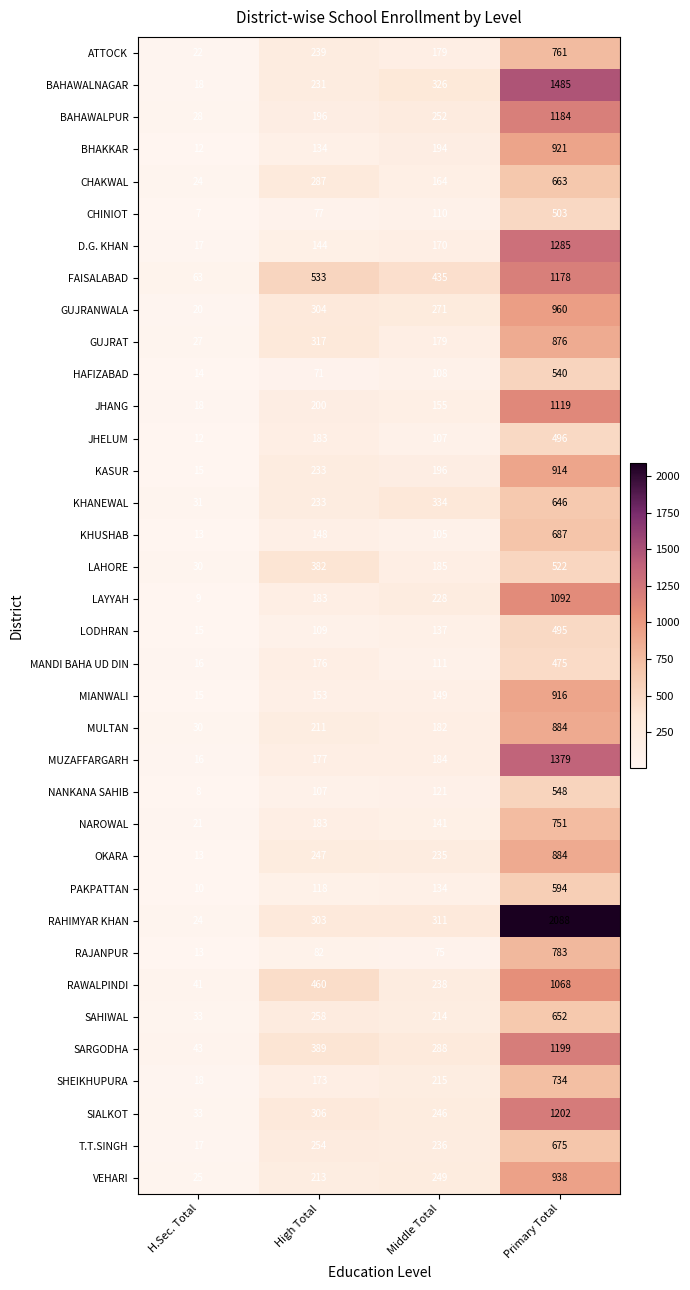

What is the difference between the maximum and minimum values in the T.T.SINGH series?

658